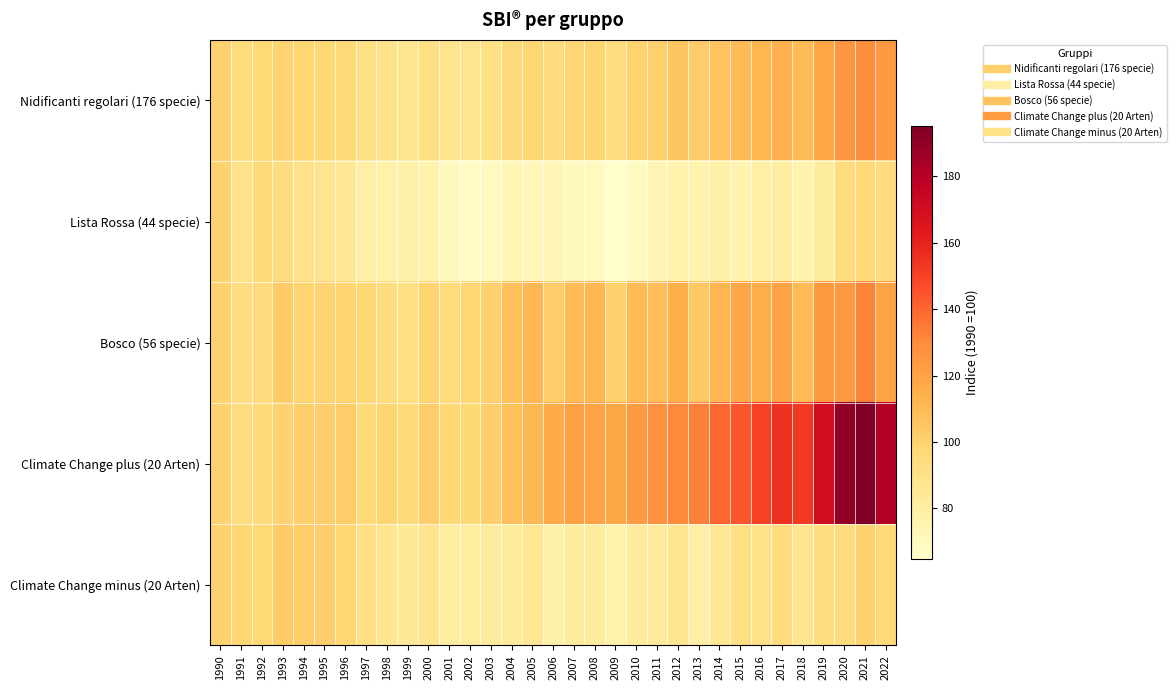

How many distinct data groups are displayed?

5